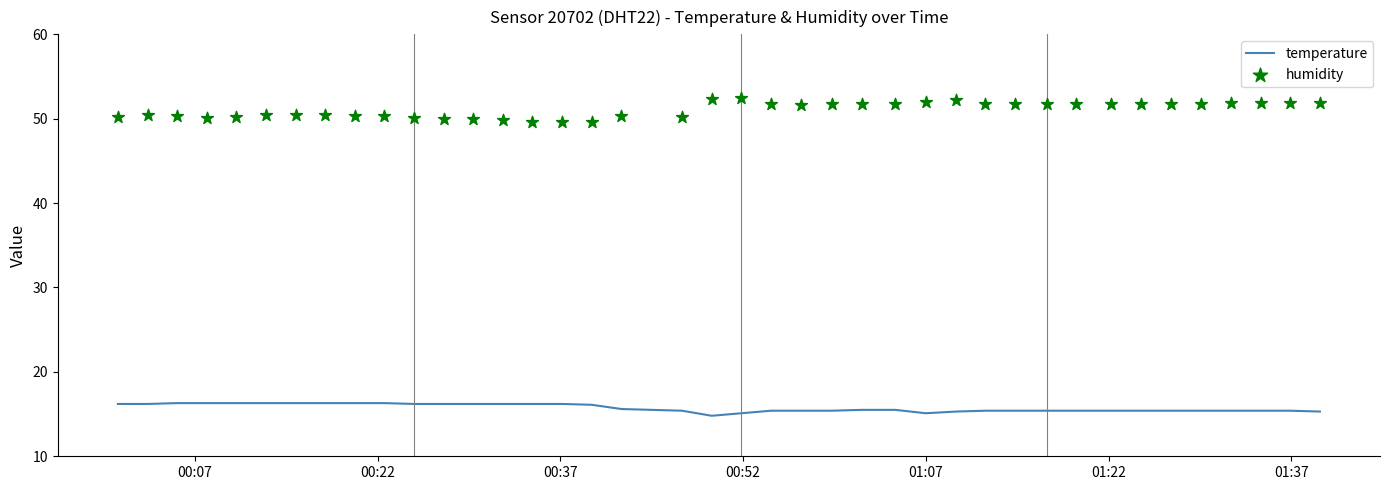

At how many categories does at least one series exceed 29?

40